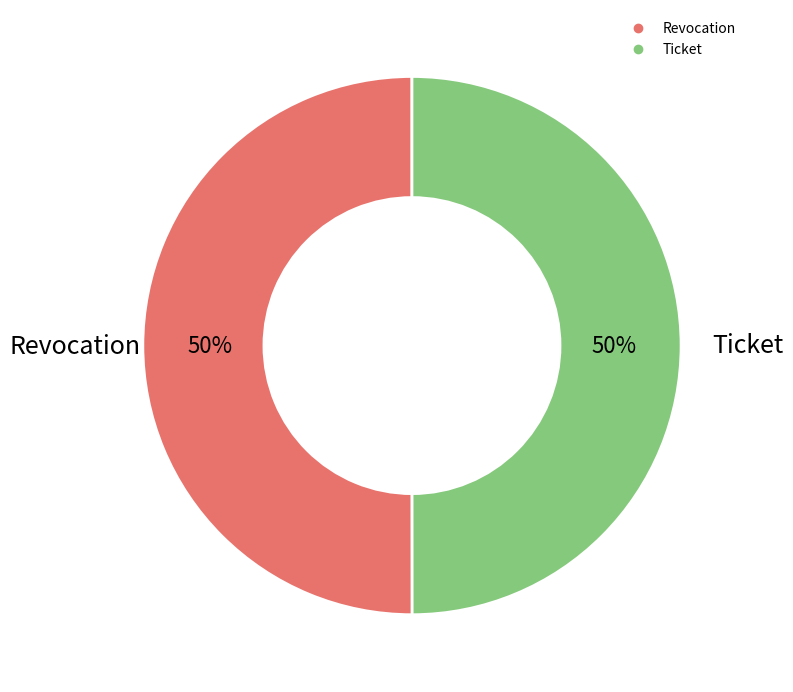

What is the ratio of the value at Ticket to the value at Revocation?

1.0